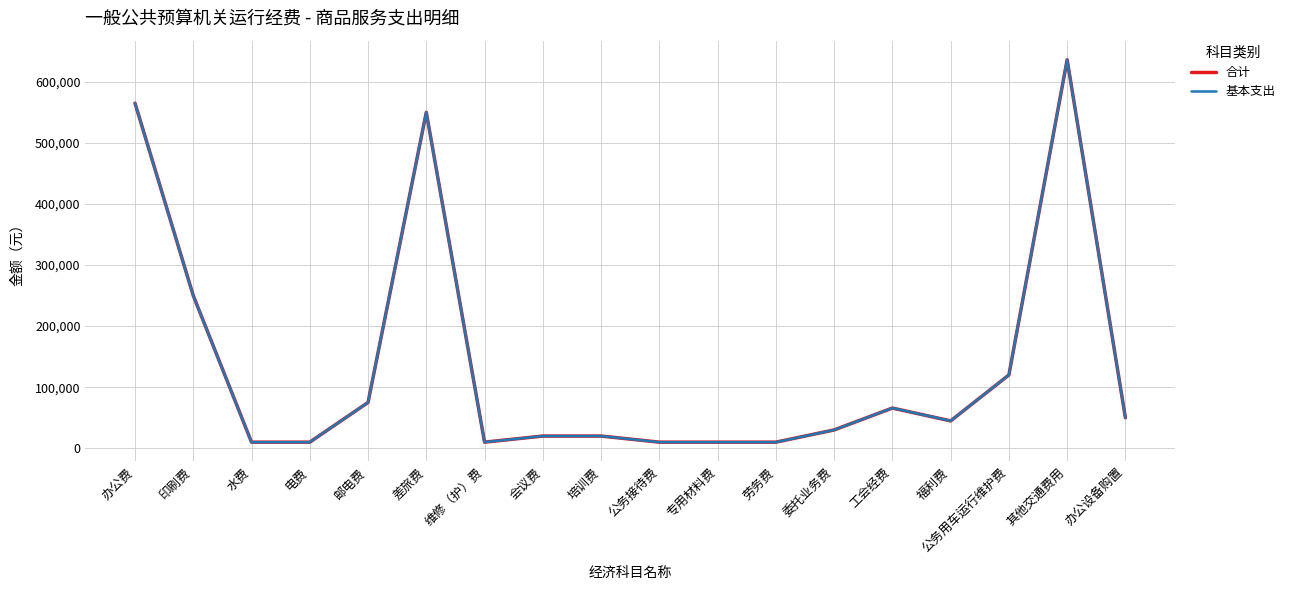

True or false: 合计 and 基本支出 intersect in this chart.

False